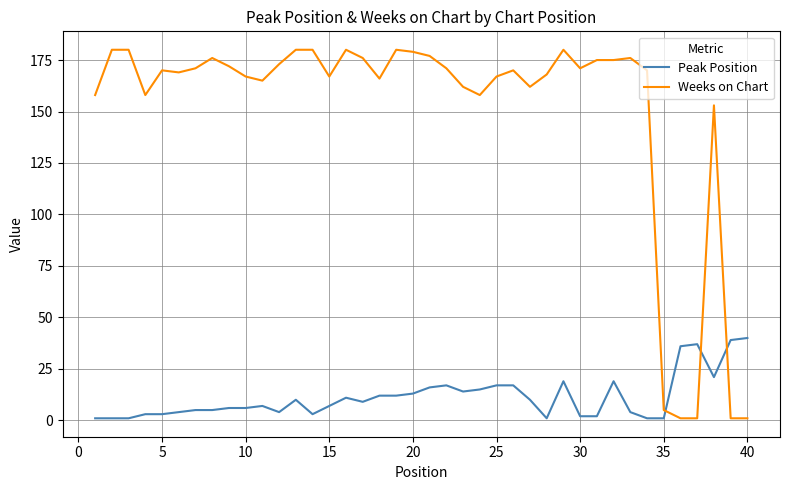

At how many categories does at least one series exceed 7?

39